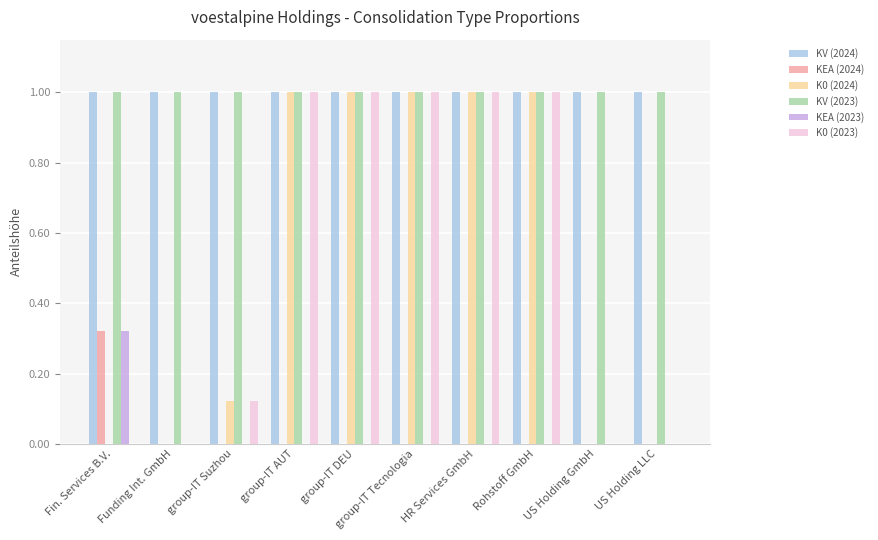

True or false: KEA (2024) has a value of 0.2 at US Holding GmbH.

False